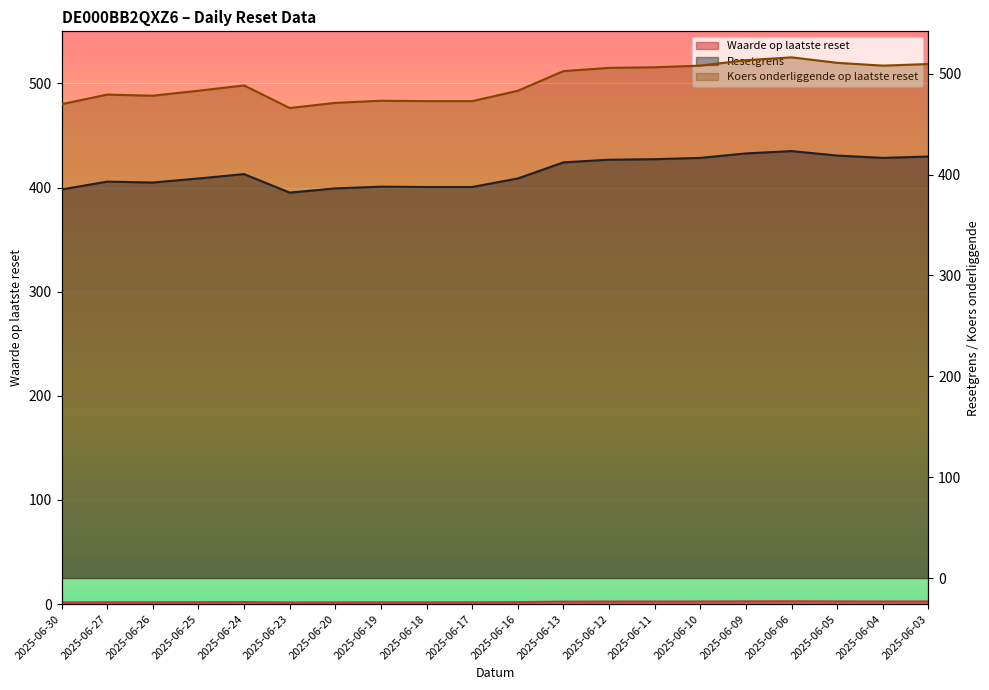

The Resetgrens series shows 129.7 at 2025-06-13. True or false?

False